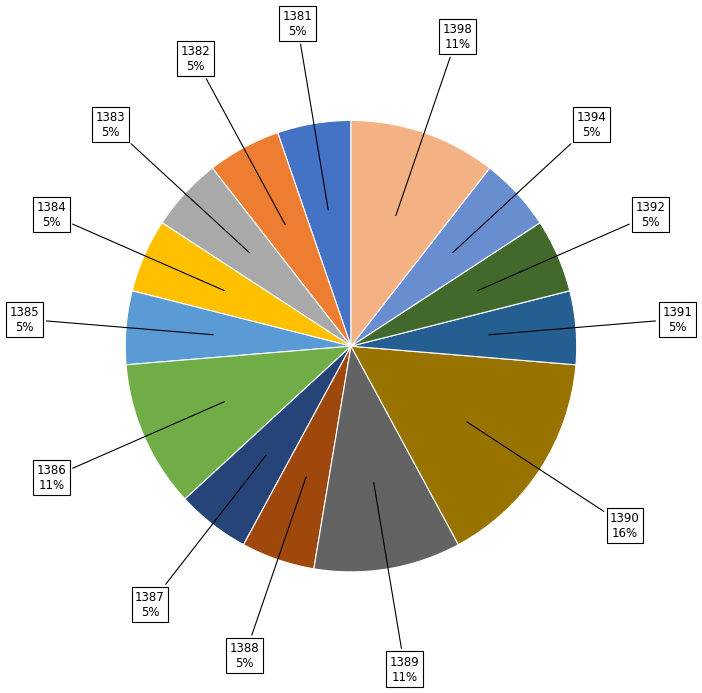

Which category has the biggest portion of the pie?

1390